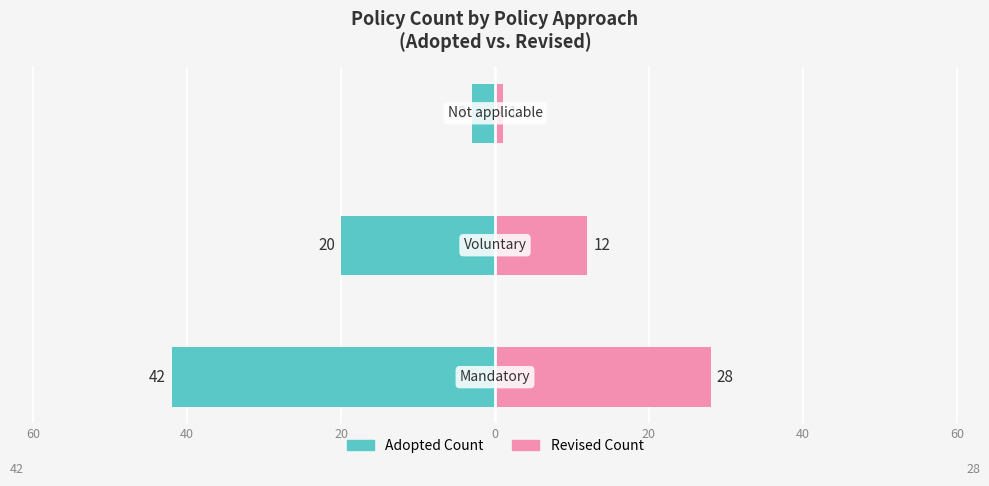

Reading right to left, list all the values displayed in this chart.

Adopted Count: 40=-3	60=-20	80=-42
Revised Count: 40=1	60=12	80=28